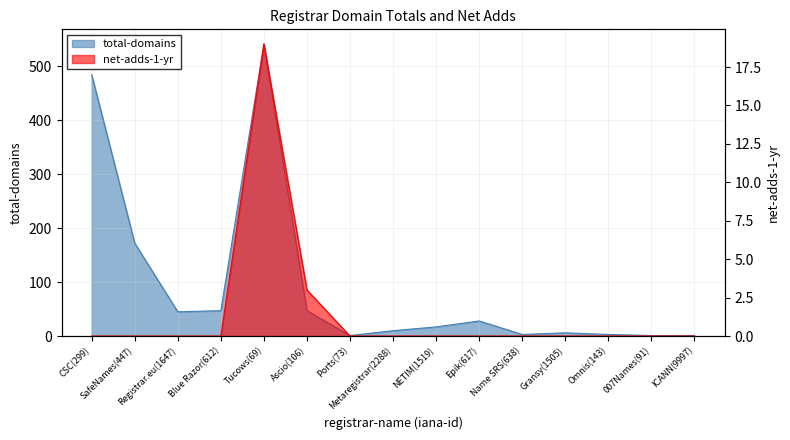

True or false: total-domains and net-adds-1-yr intersect in this chart.

False